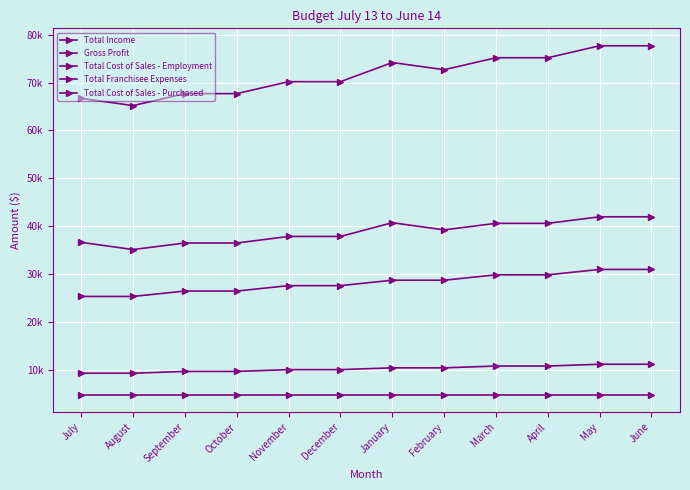

Which category has the lowest value in the Total Income series?

August